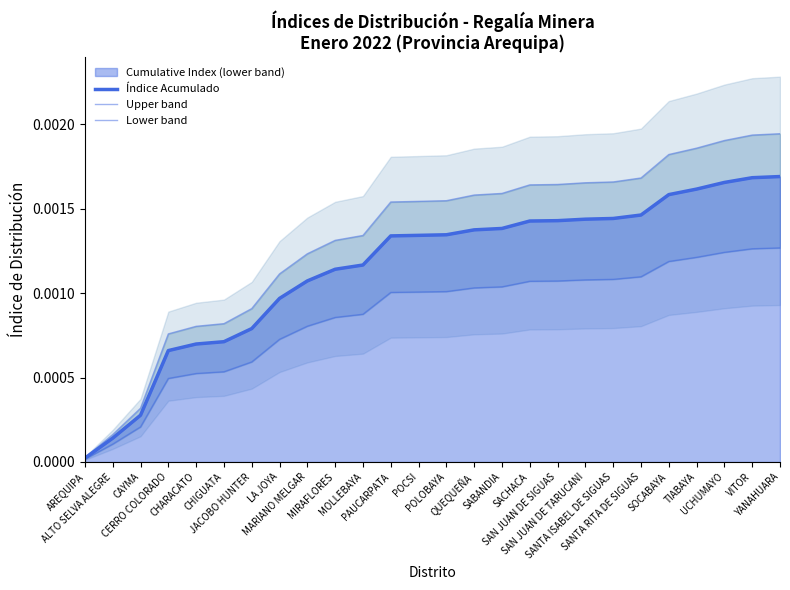

Between CERRO COLORADO and POCSI, which series saw the biggest shift?

Upper band